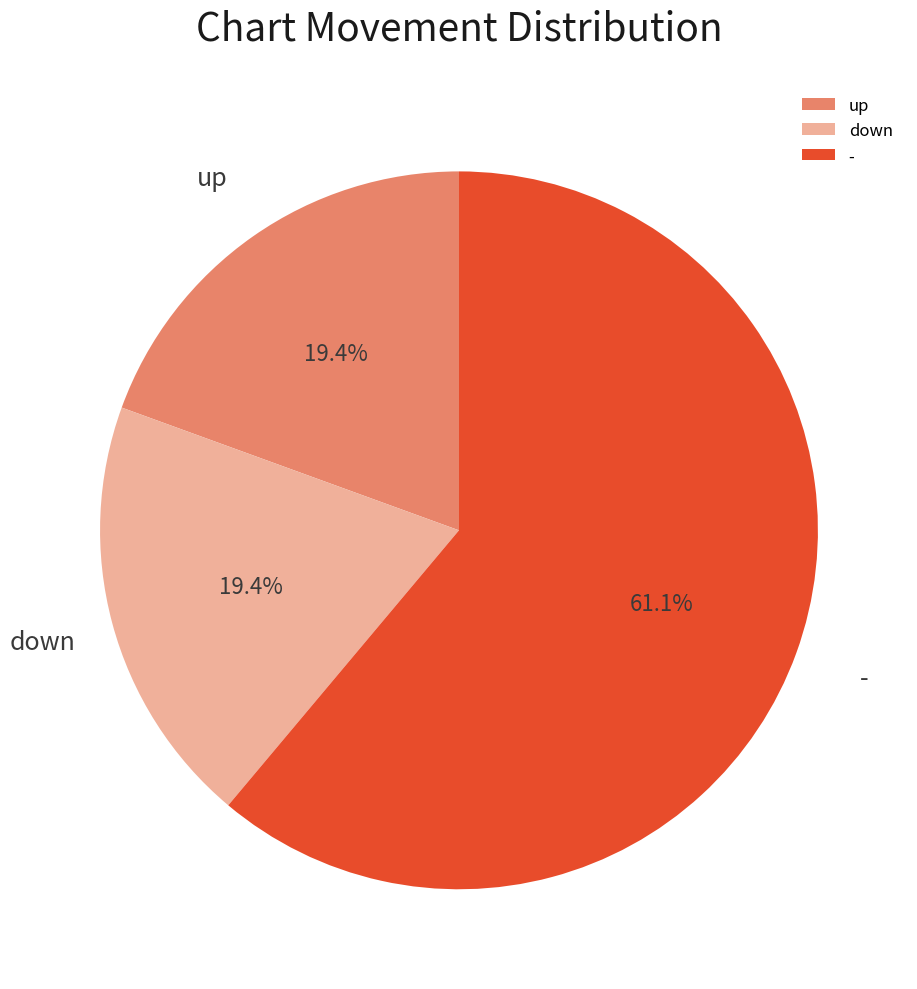

Does any single category account for the majority?

Yes